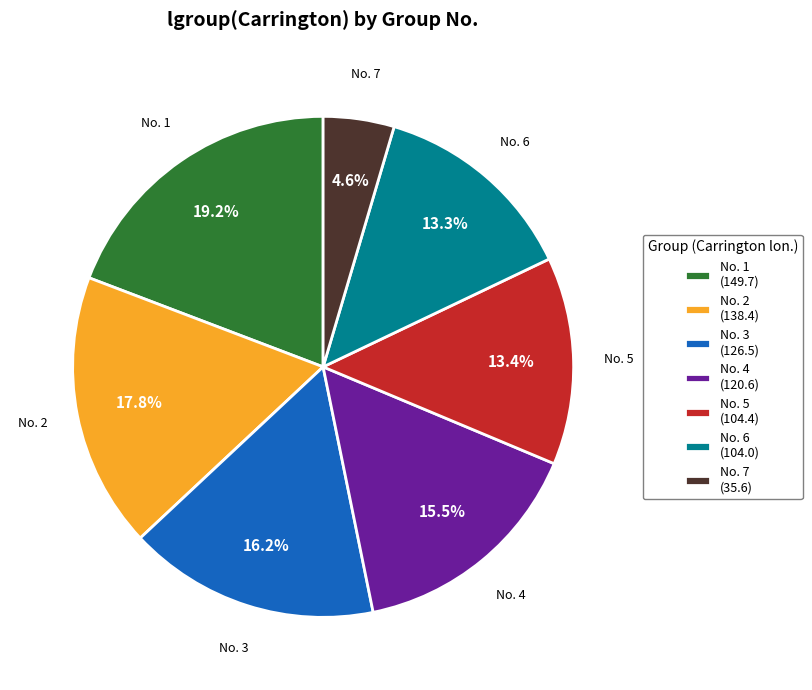

Does any single category account for the majority?

No